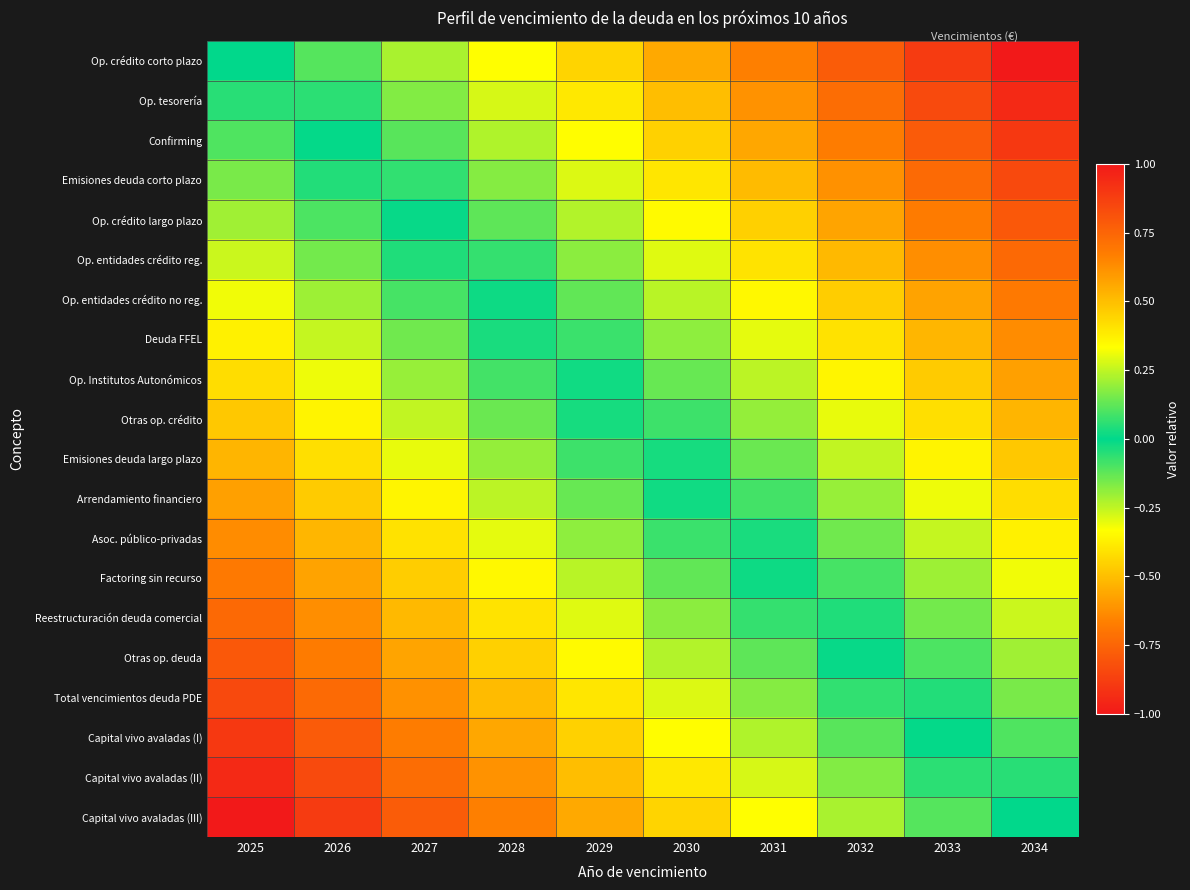

List the series in order of their peak value, highest first.

Capital vivo avaladas (III), Capital vivo avaladas (II), Capital vivo avaladas (I), Total vencimientos deuda PDE, Otras op. deuda, Reestructuración deuda comercial, Factoring sin recurso, Asoc. público-privadas, Arrendamiento financiero, Emisiones deuda largo plazo, Otras op. crédito, Op. Institutos Autonómicos, Deuda FFEL, Op. entidades crédito no reg., Op. entidades crédito reg., Op. crédito largo plazo, Emisiones deuda corto plazo, Confirming, Op. tesorería, Op. crédito corto plazo